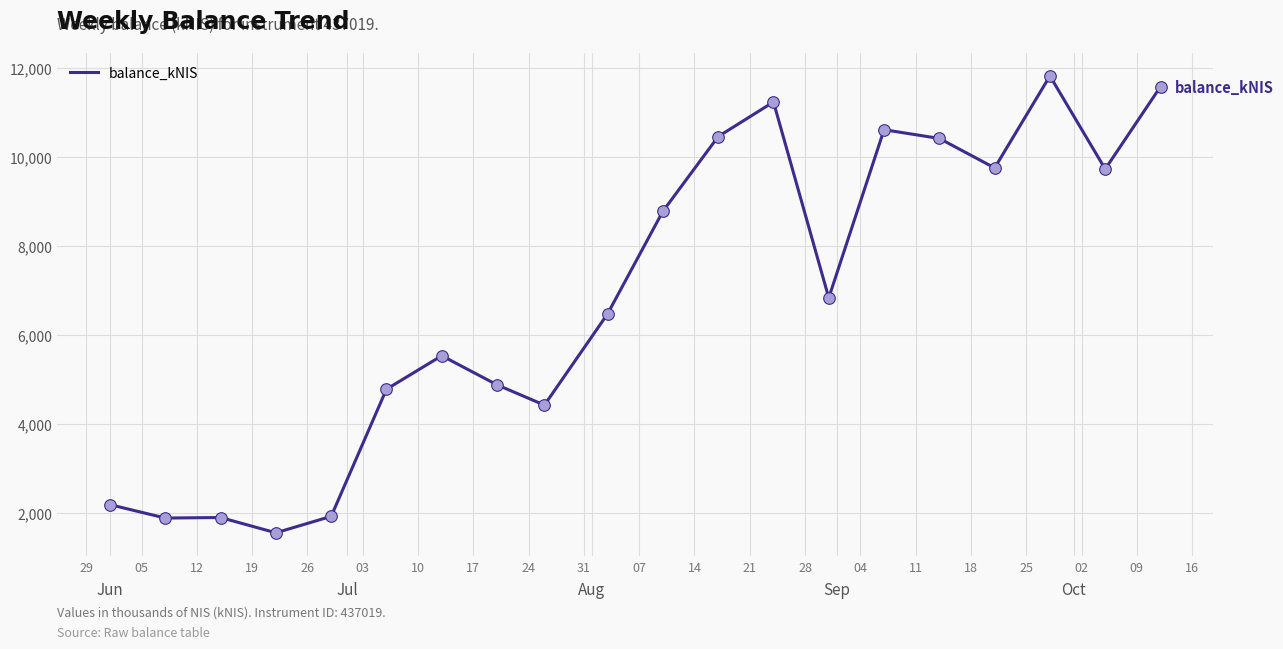

What is the greatest value displayed?

11819.3